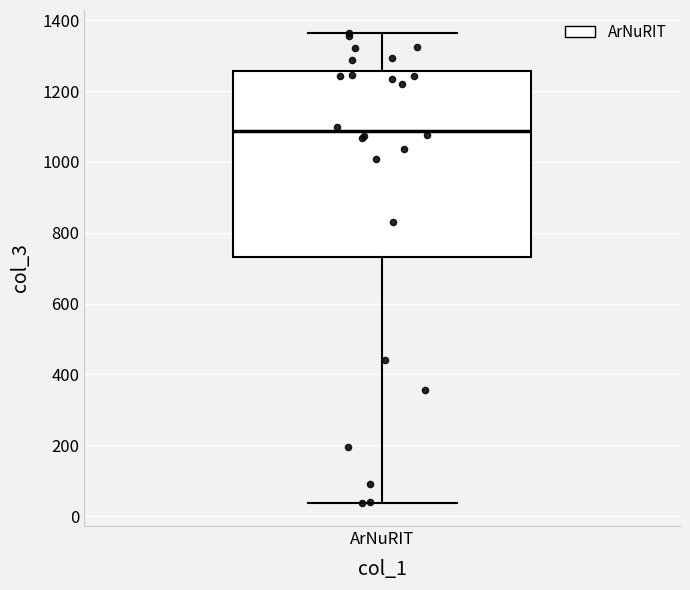

Read this box plot against the y-axis: the position of the median line, the range covered by the box, and the ends of both whiskers. The values are not printed on the chart, so give them approximately, as read against the axis.

median 1080, box 740 to 1260, whiskers 40 to 1360